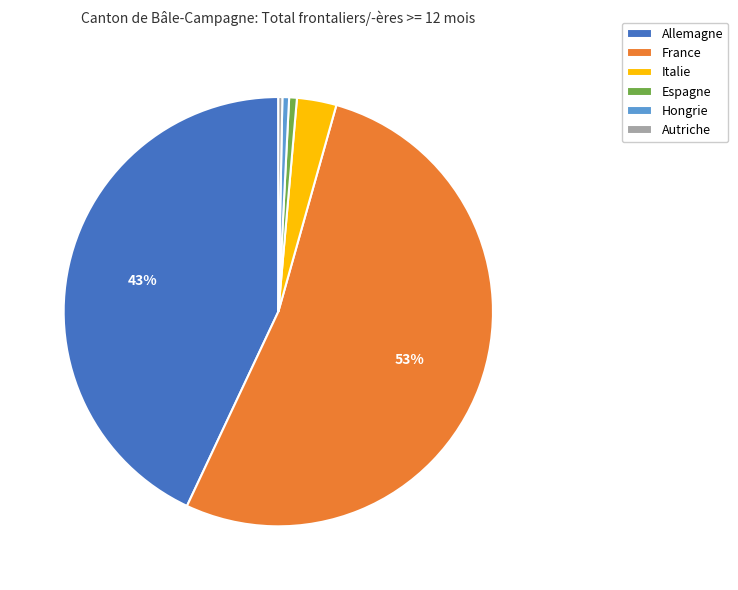

Does Italie account for over 50% of the chart?

No